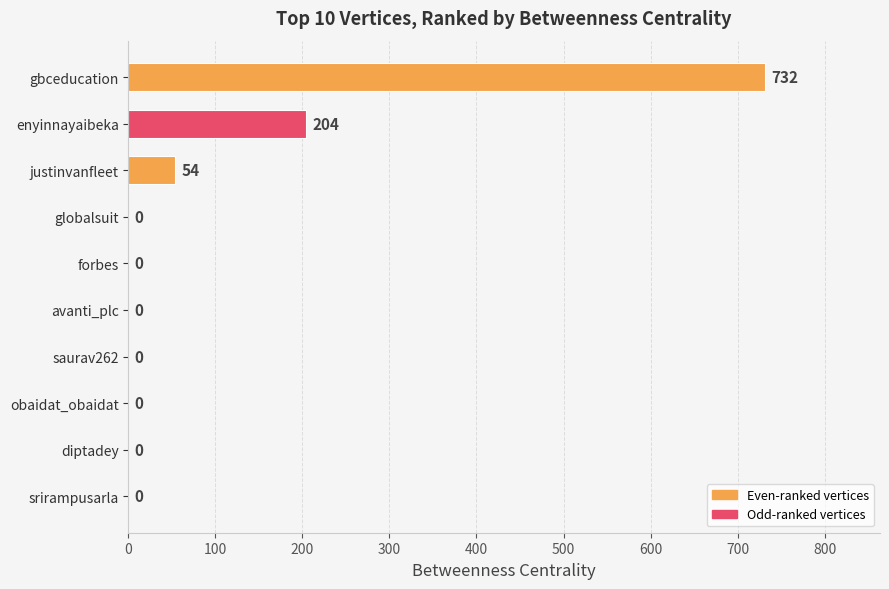

What is the sum of the values at enyinnayaibeka and globalsuit?

204